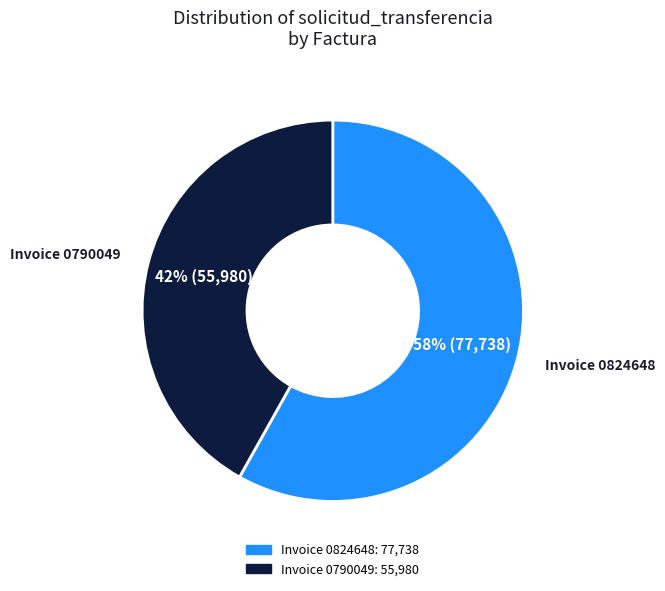

Does any single category account for the majority?

Yes